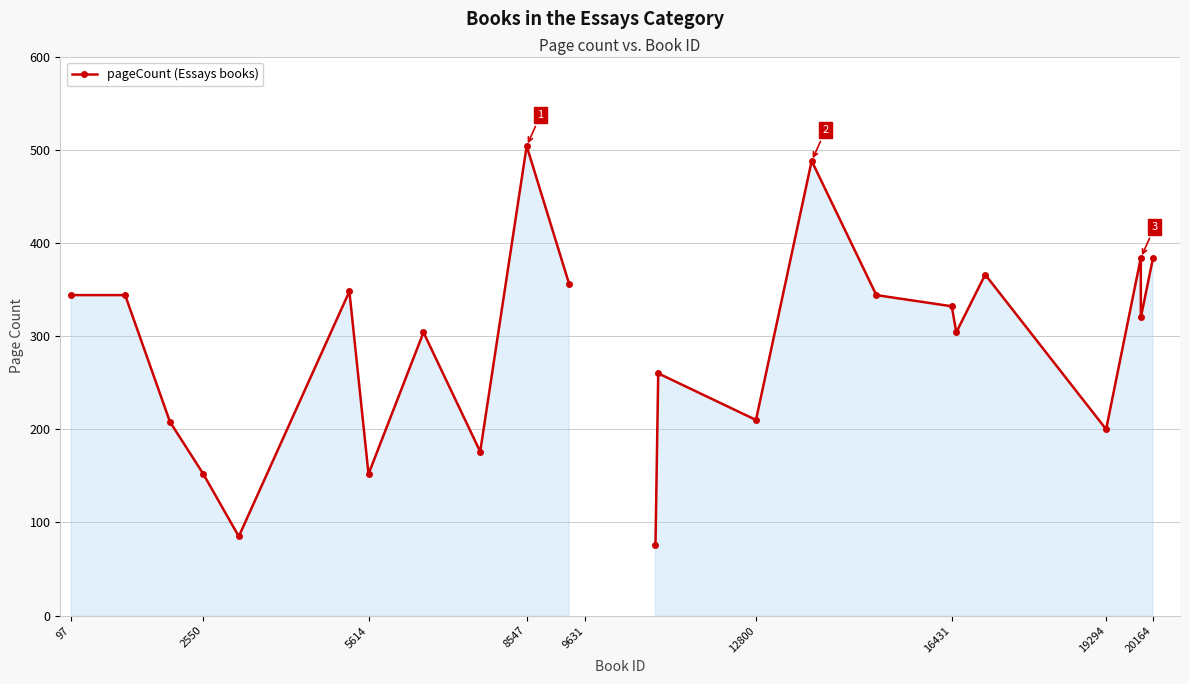

Does the chart display data point markers on the line(s)?

Yes